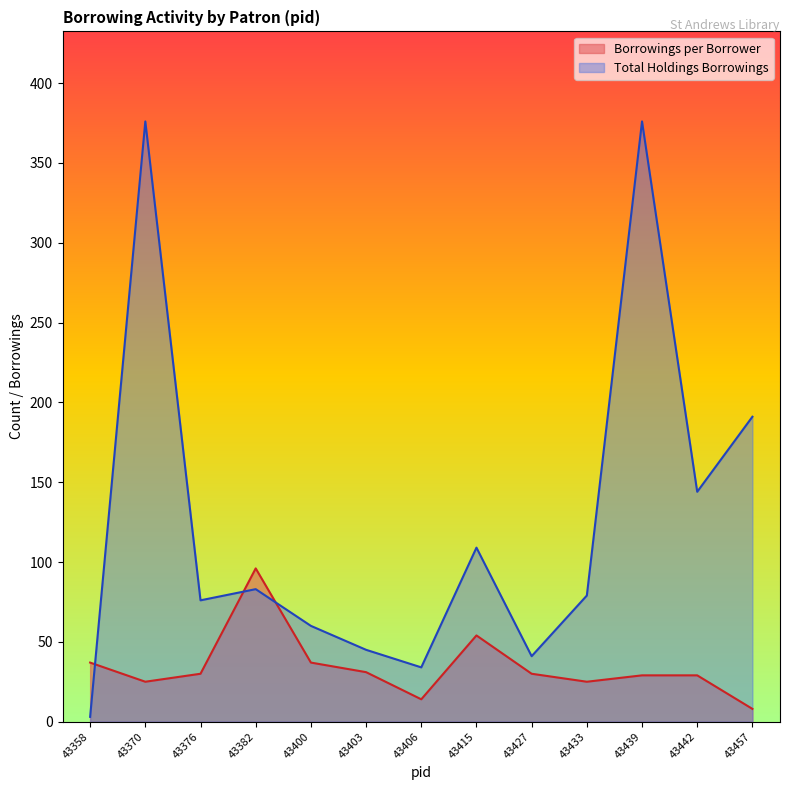

Count the number of categories in the chart.

13